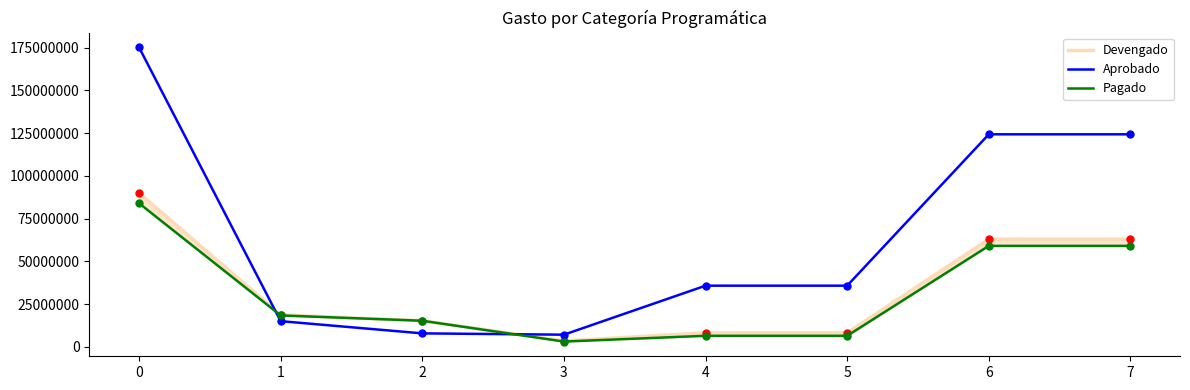

What is the sum of the Aprobado values at 6 and 2?

132172532.5